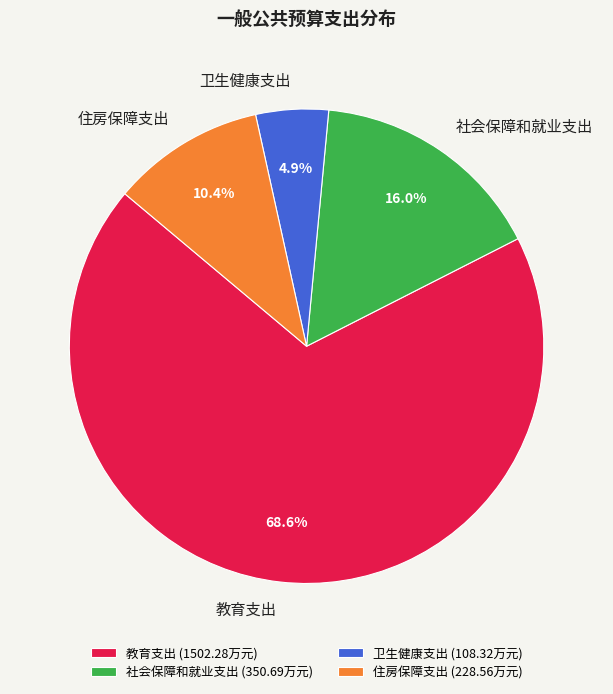

Which has a higher value, 社会保障和就业支出 or 住房保障支出?

社会保障和就业支出